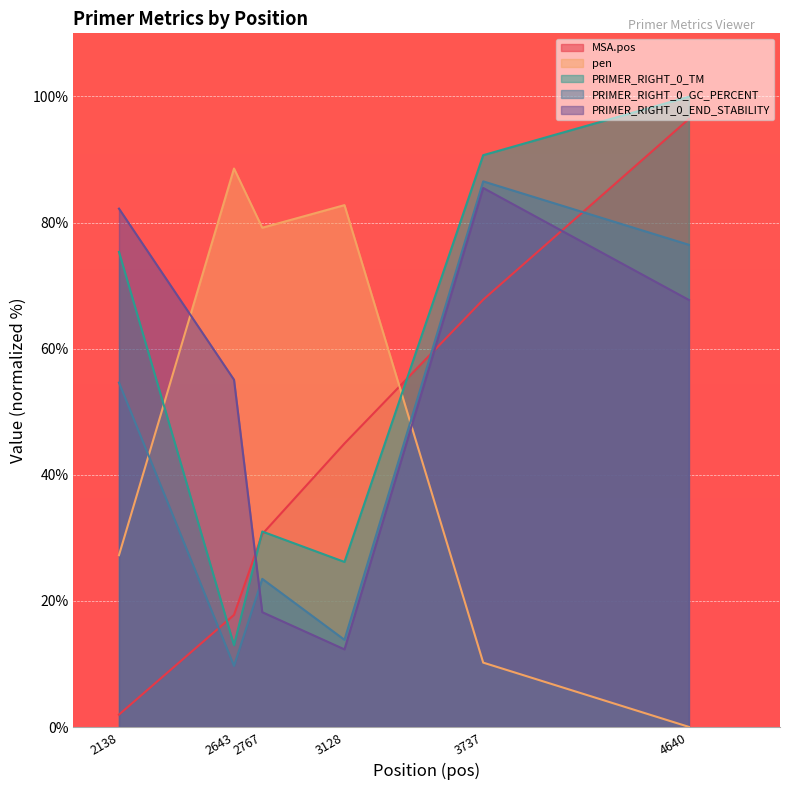

What is the lowest value of the PRIMER_RIGHT_0_GC_PERCENT series?

9.7